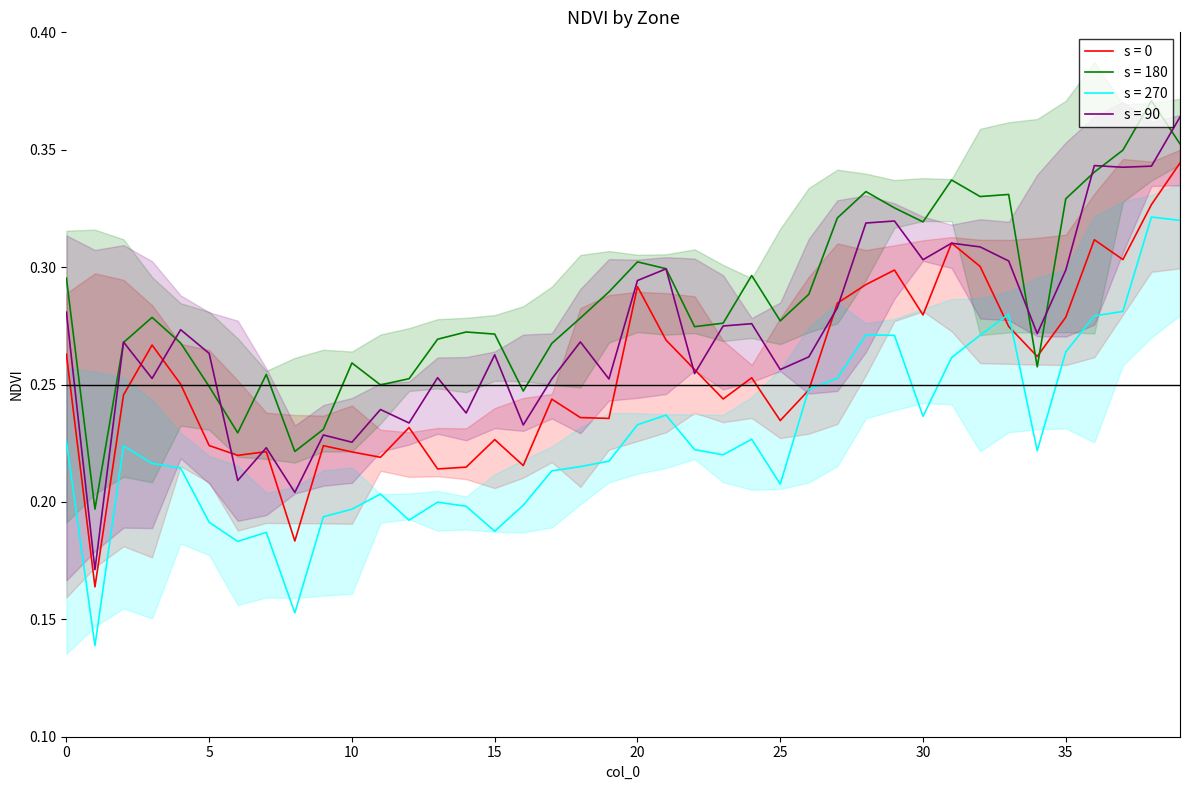

The value at 11 is 0.2. True or false?

True